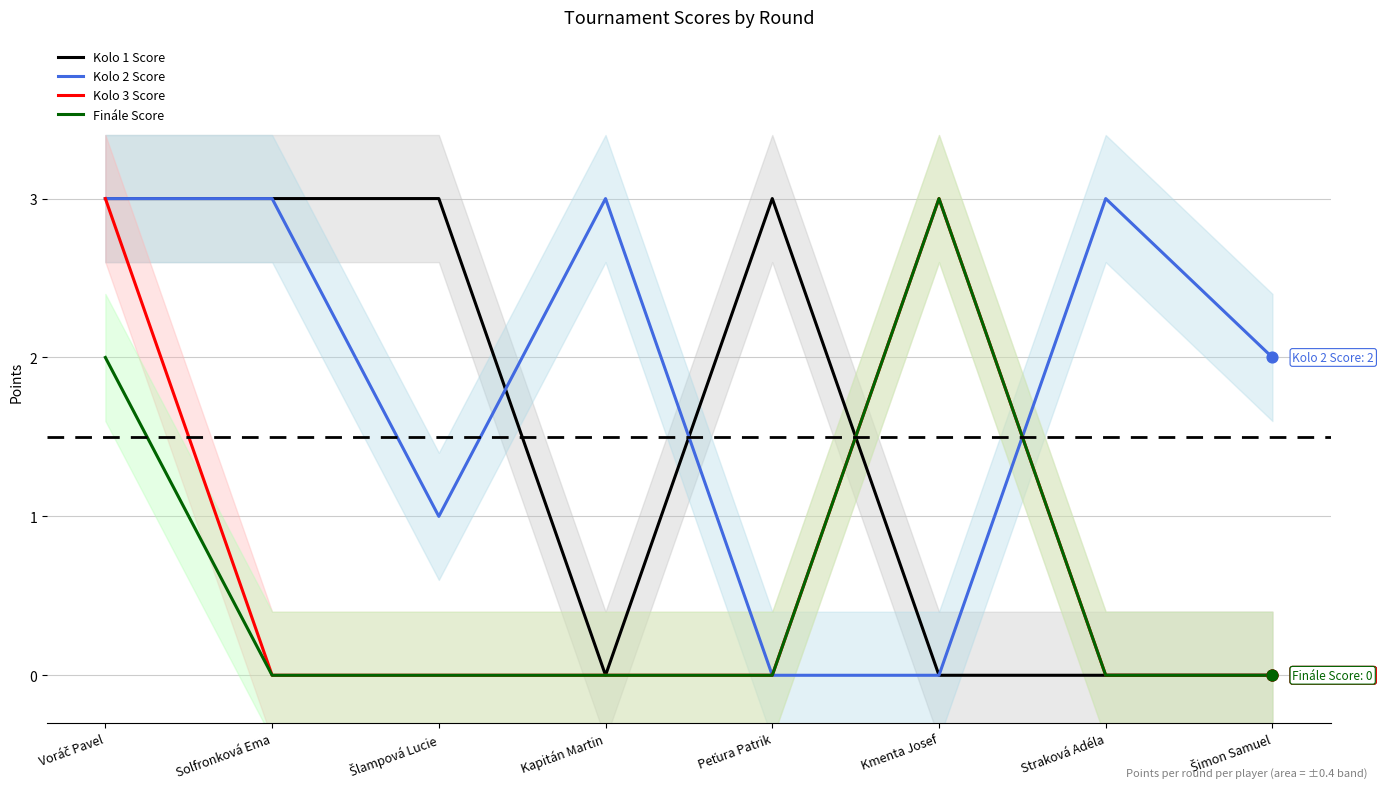

At how many categories does at least one series exceed 1?

8